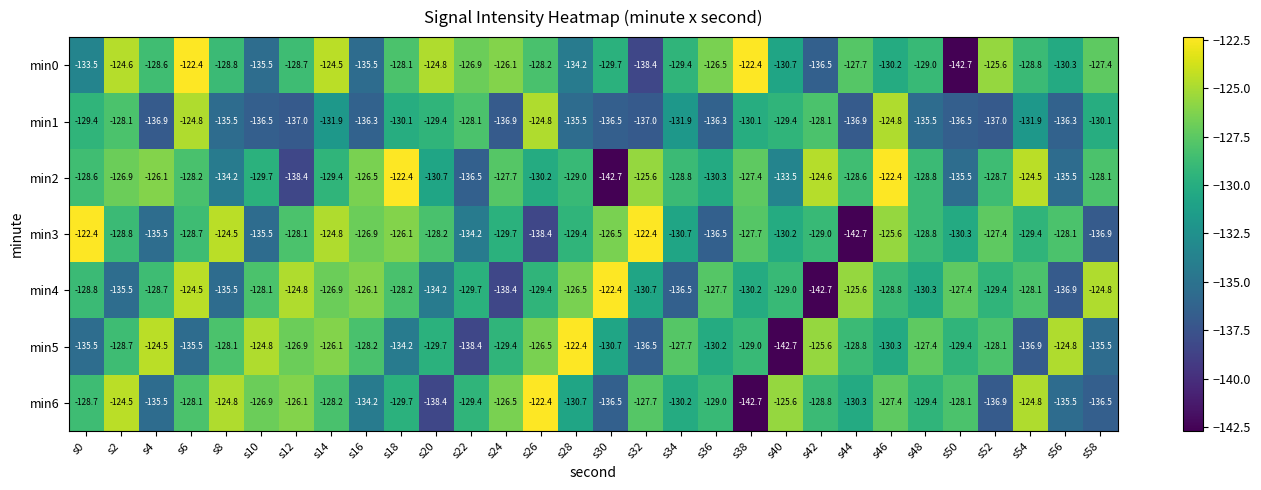

The min6 series shows -56.1 at s58. True or false?

False